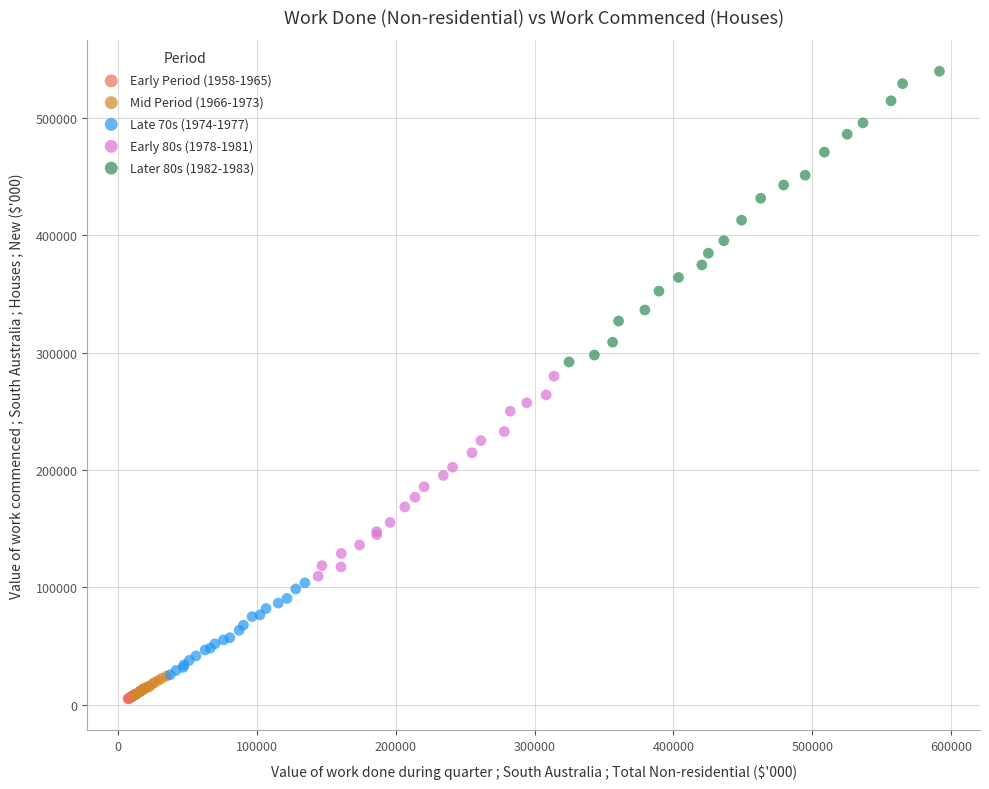

Which series reaches the maximum Y coordinate?

Later 80s (1982-1983)